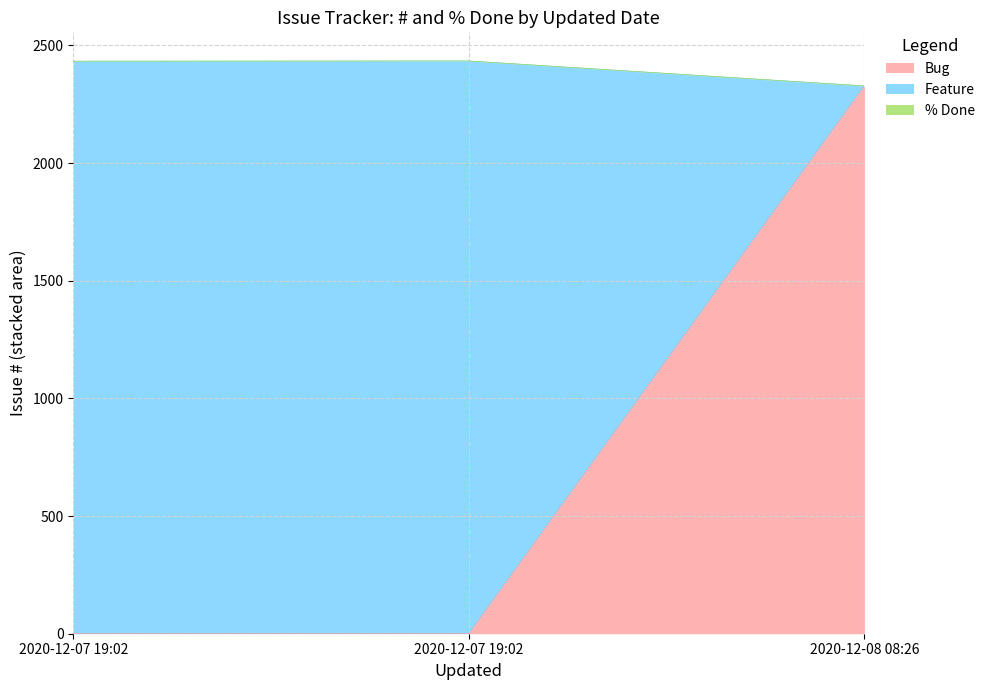

How many lines are shown in the chart?

3